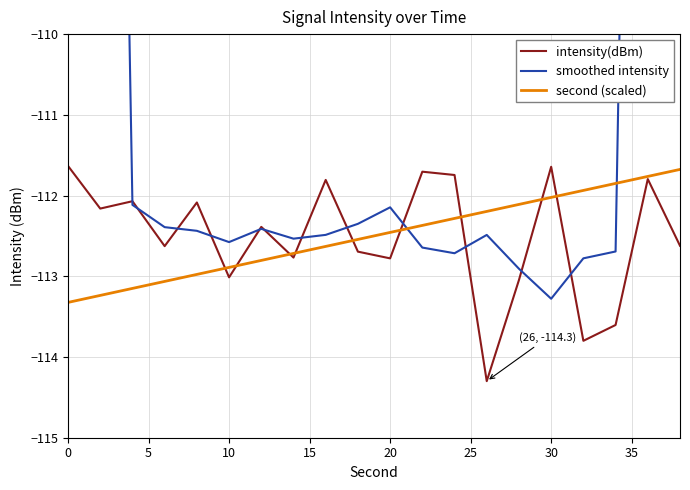

What is the smallest value displayed?

-114.3